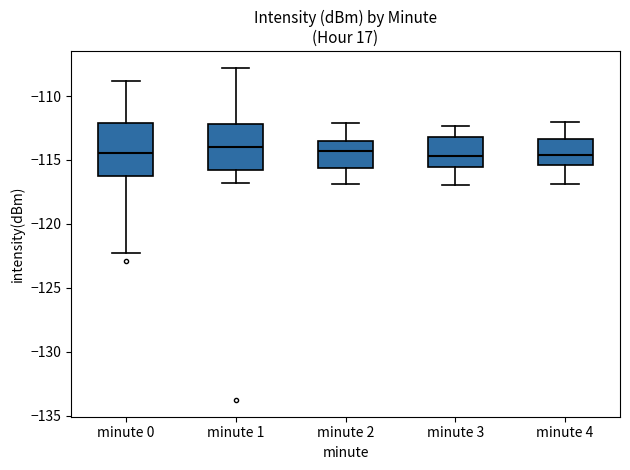

Which box is the tallest, from its lower edge to its upper edge?

minute 0